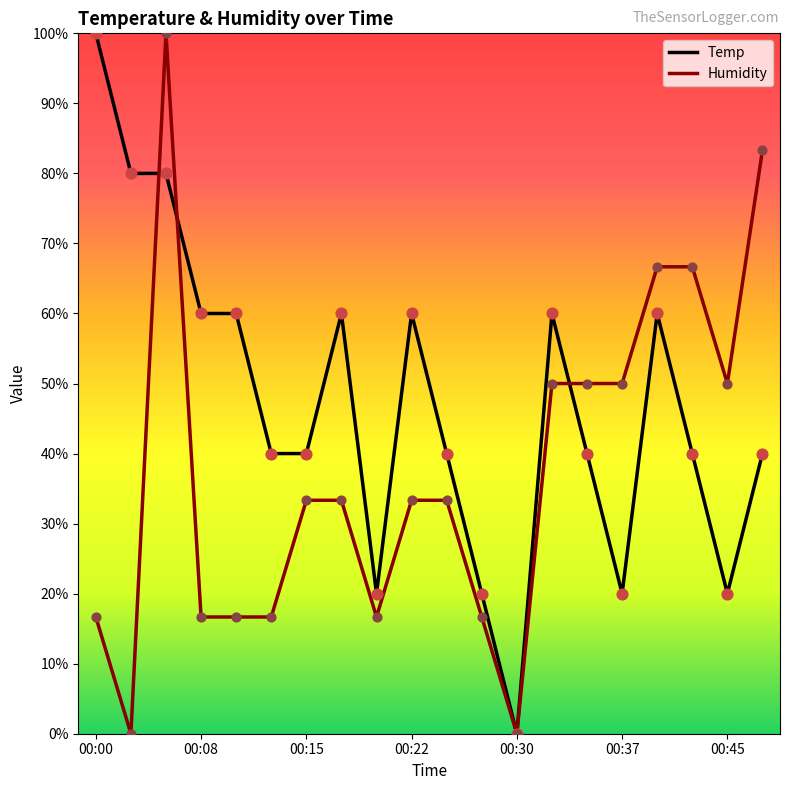

List the series in order of their overall mean, lowest first.

Humidity, Temp